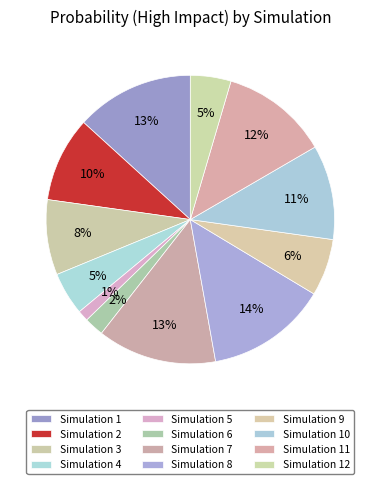

What percentage is NOT represented by Simulation 12?

95.4%